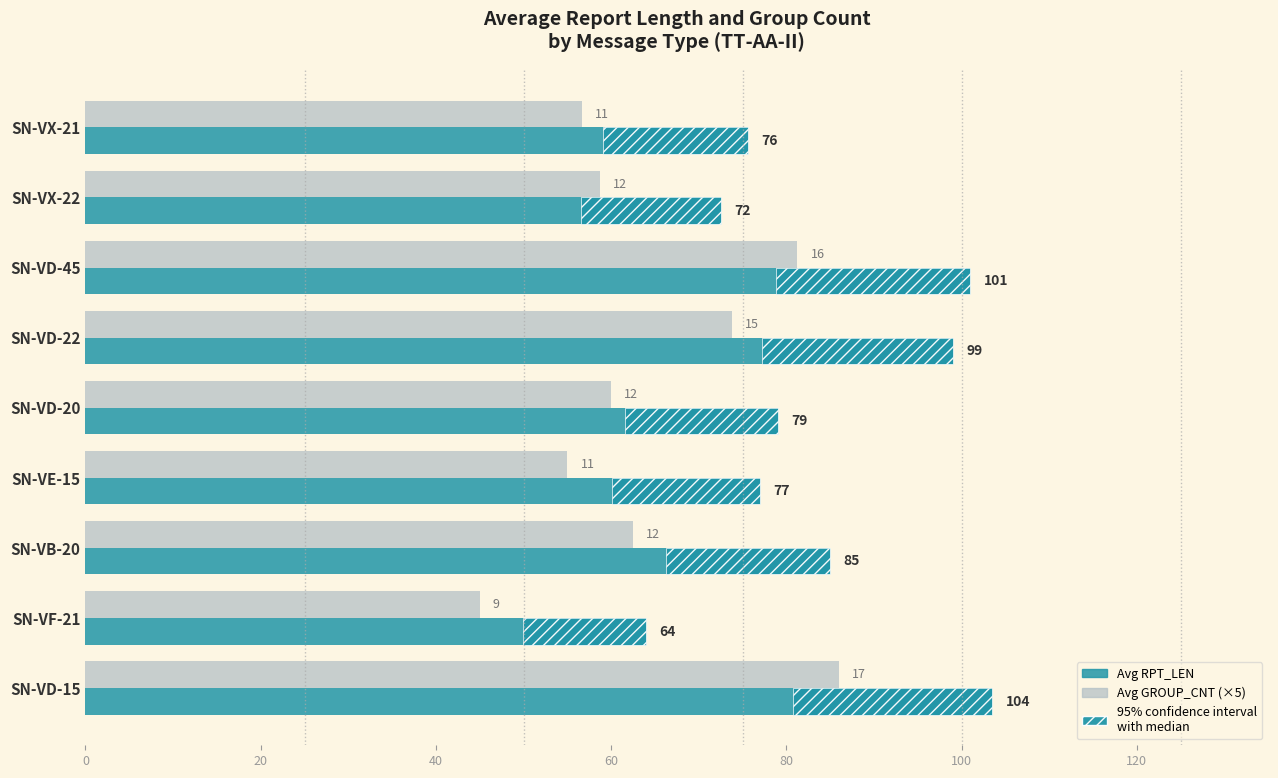

What is the sum of the Avg RPT_LEN values at SN-VD-20 and SN-VD-22?

178.0